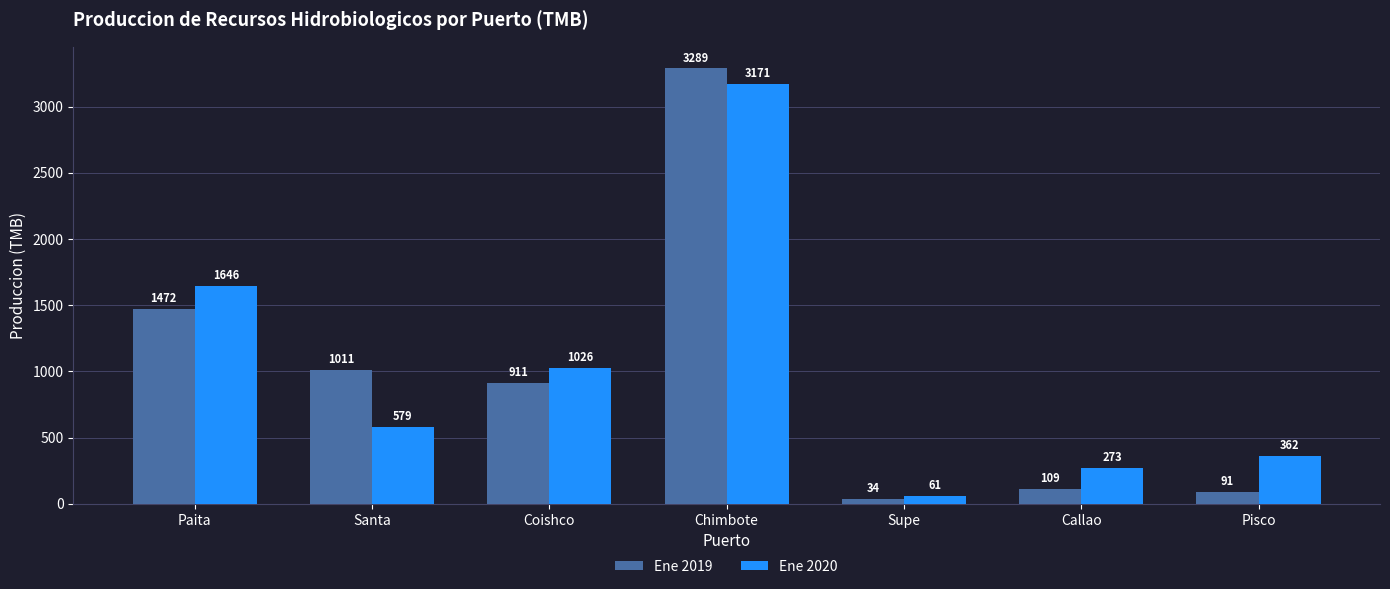

Which series has the widest spread of values?

Ene 2019